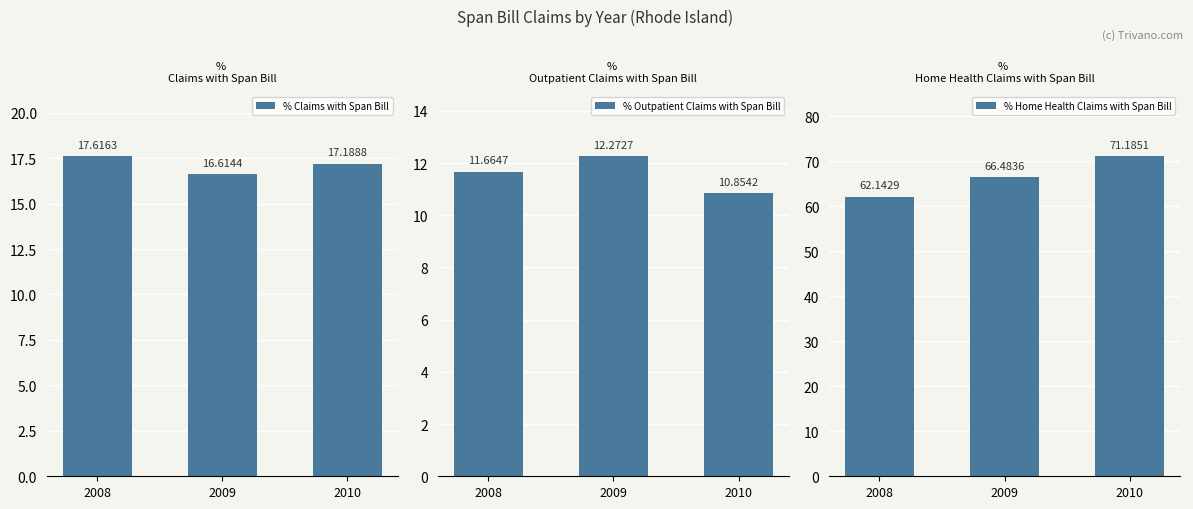

List the series in order of their peak value, highest first.

% Home Health Claims with Span Bill, % Claims with Span Bill, % Outpatient Claims with Span Bill